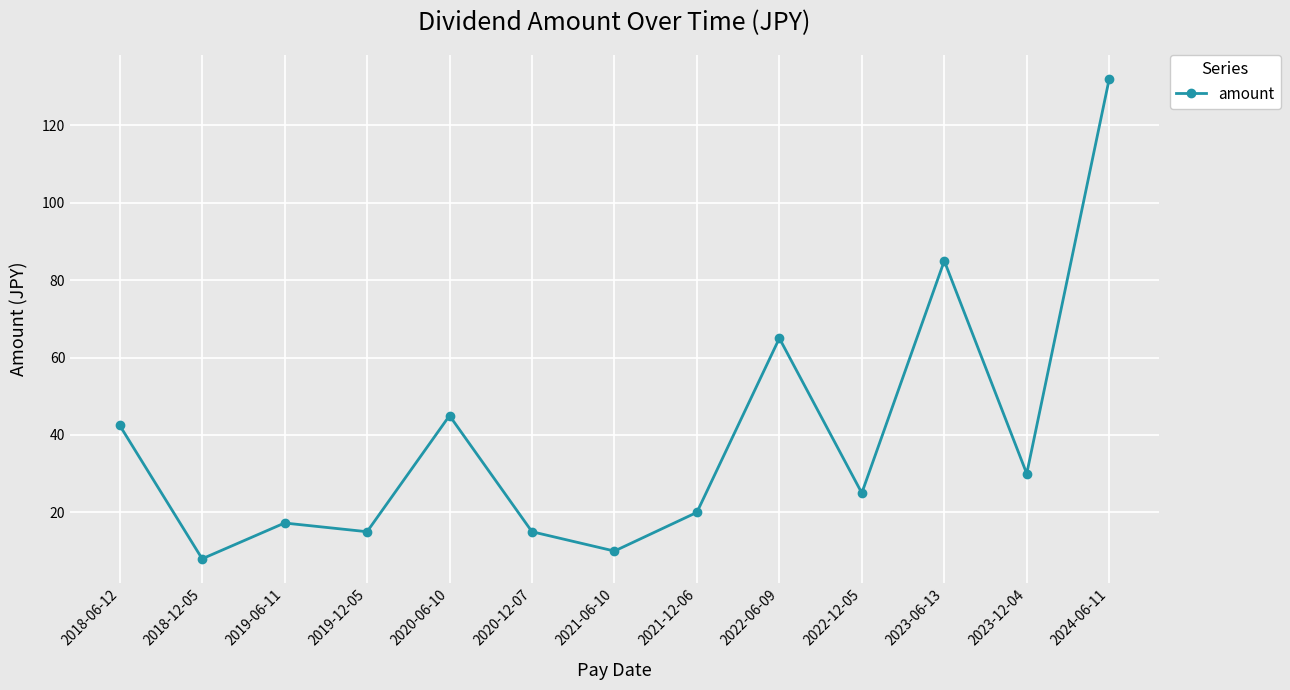

True or false: the data shows 11.3 at 2021-12-06.

False